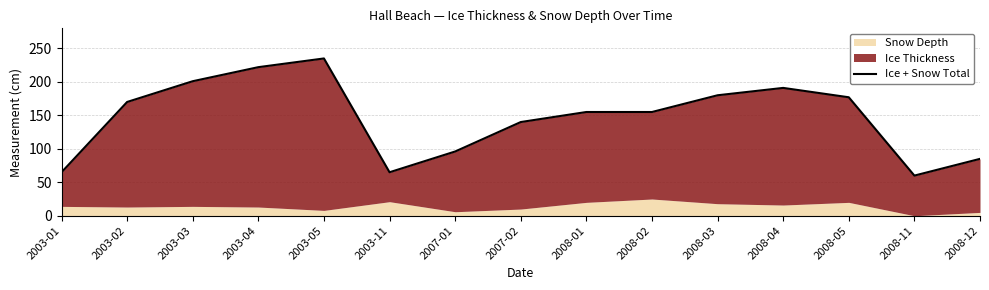

The value at 2007-01 is 96. True or false?

True